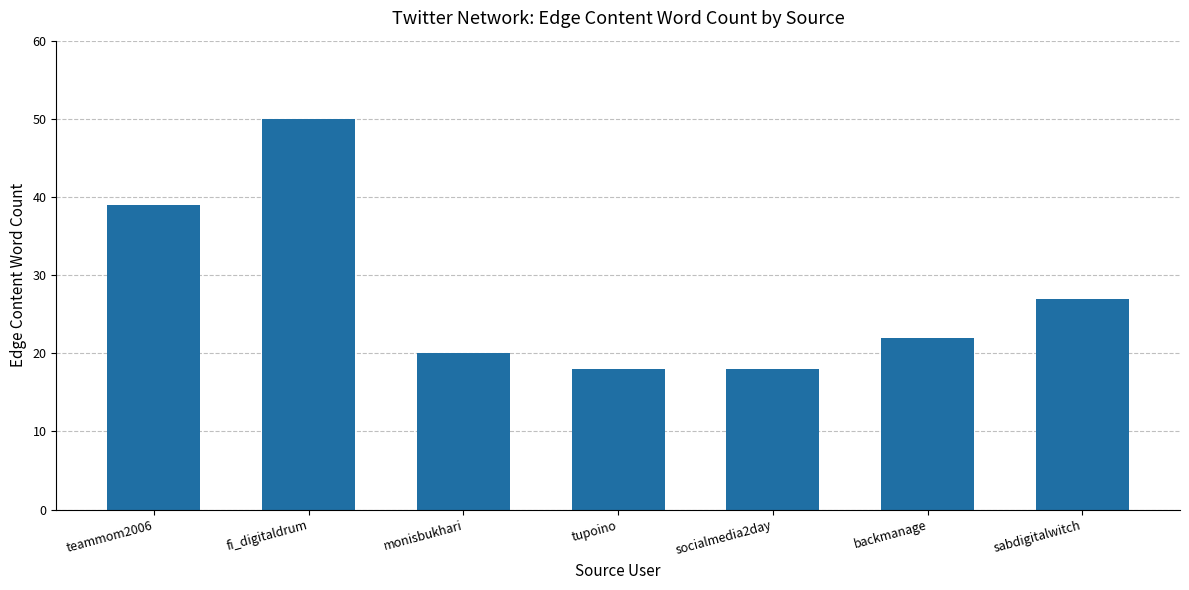

What is the sum of all values?

194